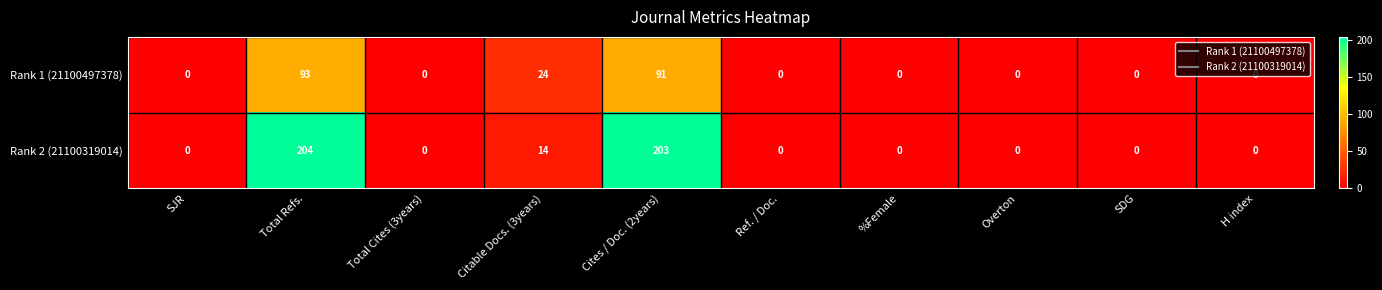

Which category has the highest value across all series?

Total Refs.